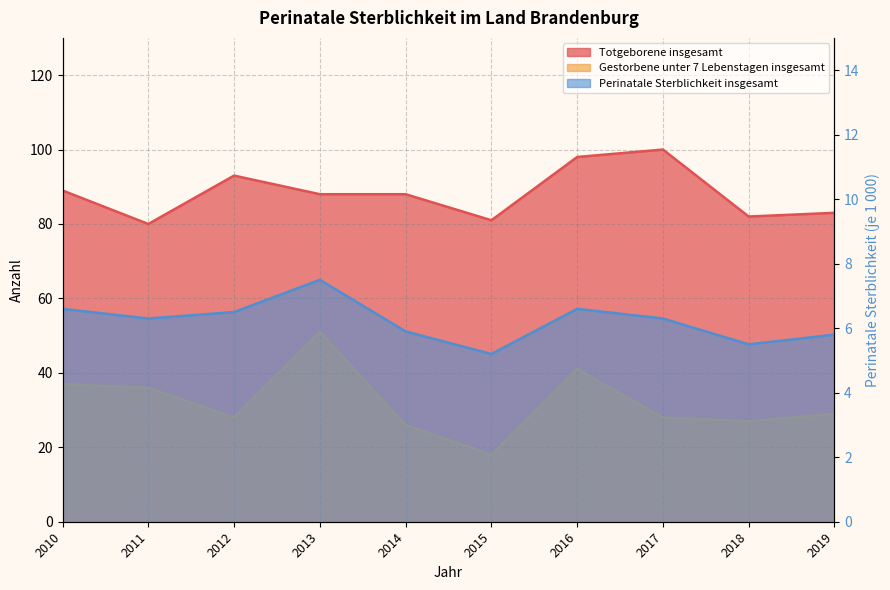

In Gestorbene unter 7 Lebenstagen insgesamt, how many points are higher than both neighbors (excluding endpoints)?

2